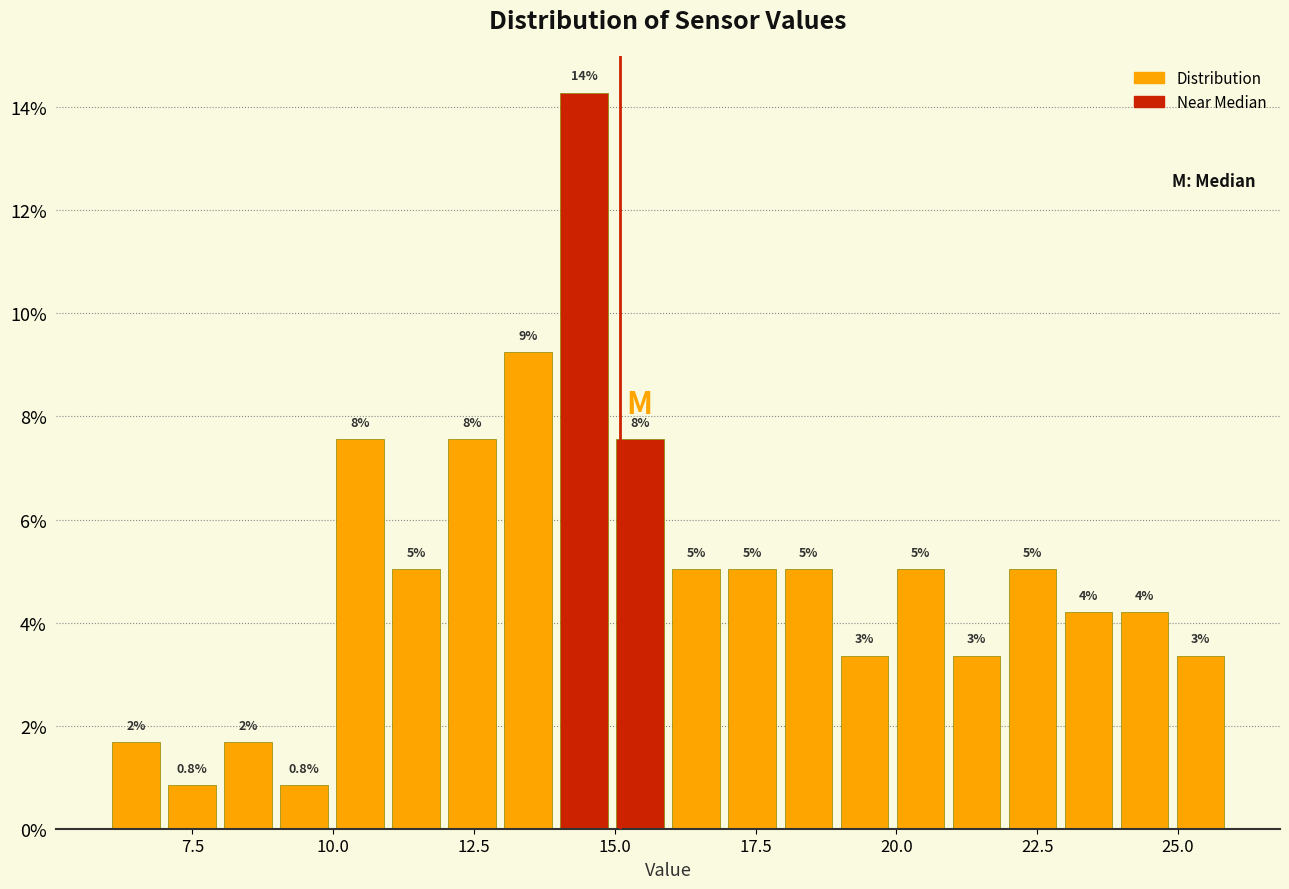

Read against the x-axis, roughly where is the centre of the tallest bar?

14.5